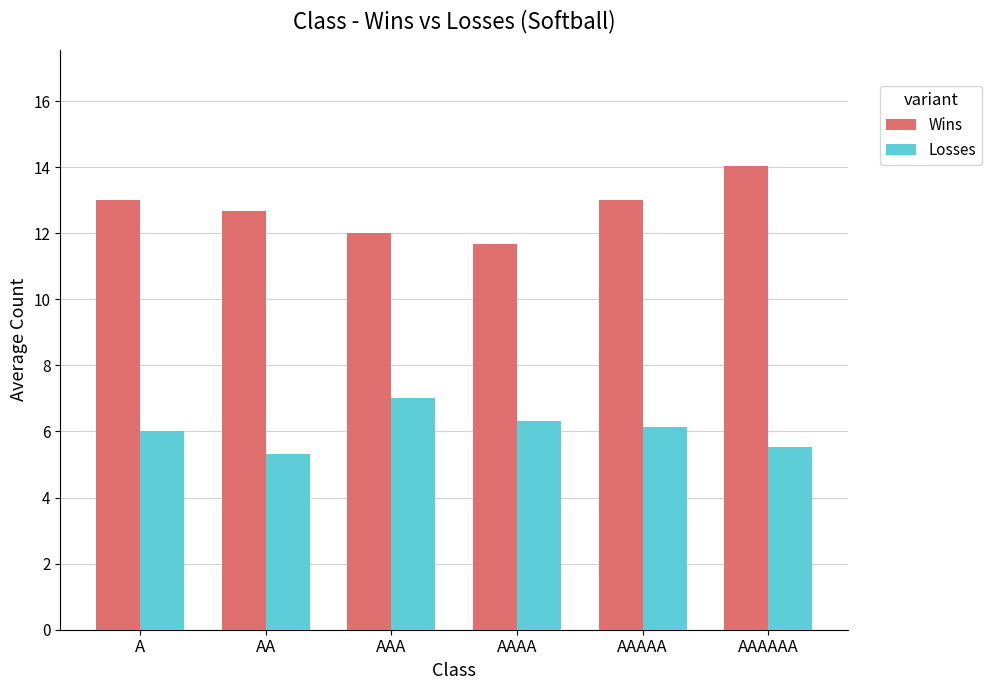

How many data points does each series have?

6